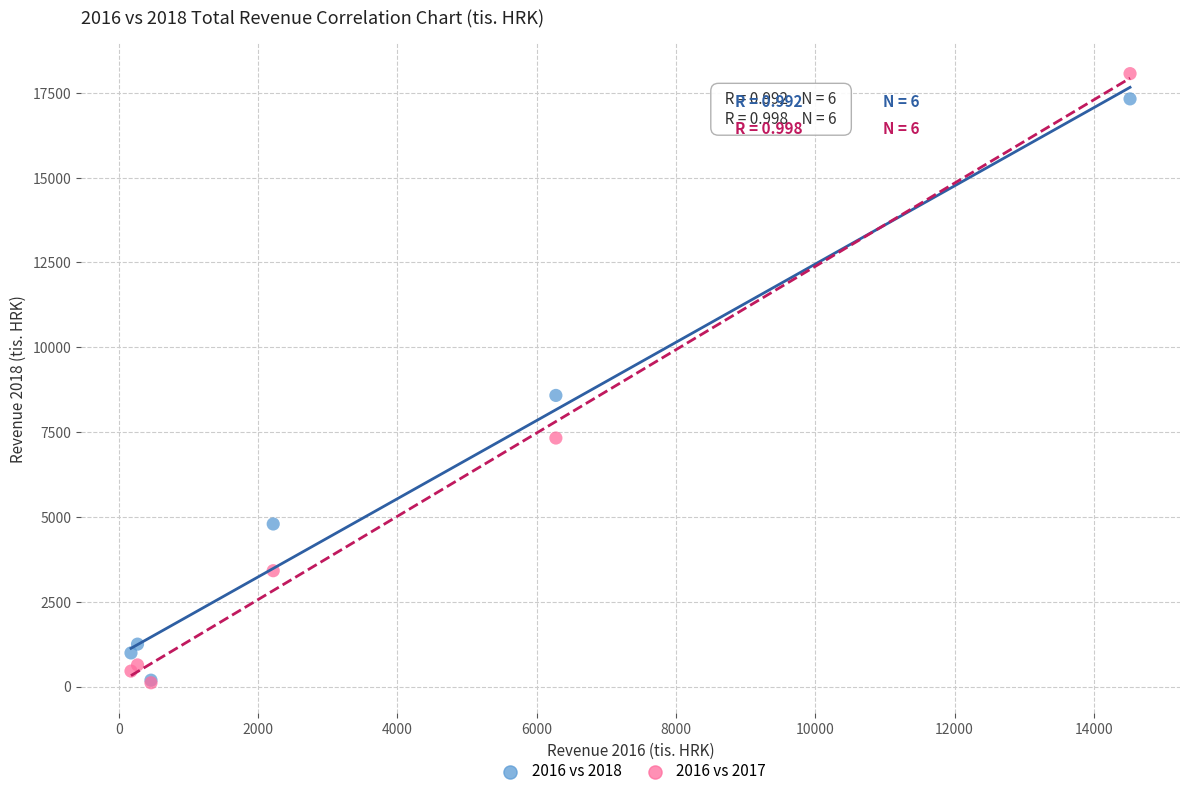

Across all series, what Y value is closest to 9089?

8581.0